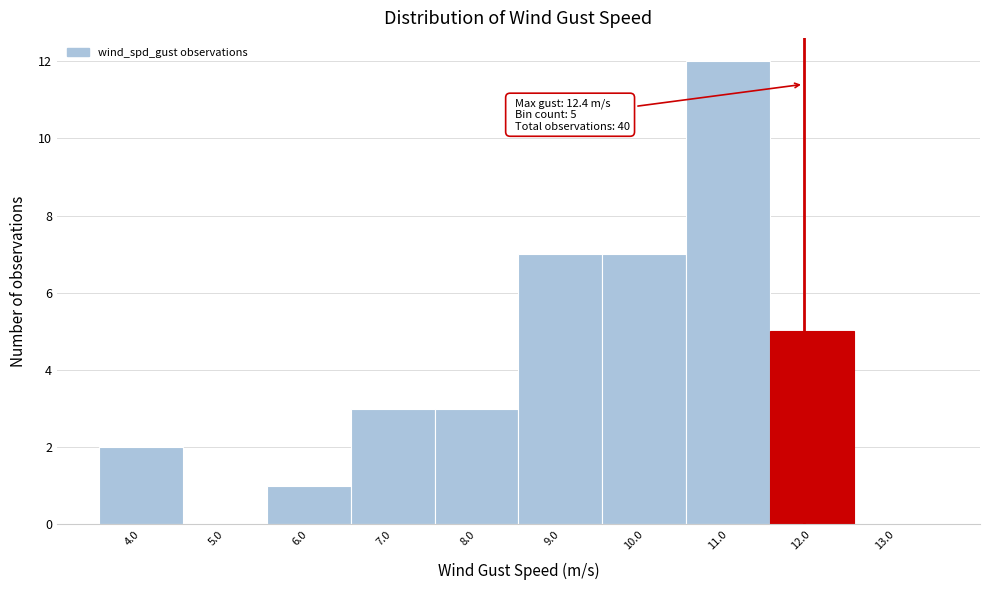

Reading left to right, what are all the values shown in this chart?

4.0=2	5.0=0	6.0=1	7.0=3	8.0=3	9.0=7	10.0=7	11.0=12	12.0=5	13.0=0